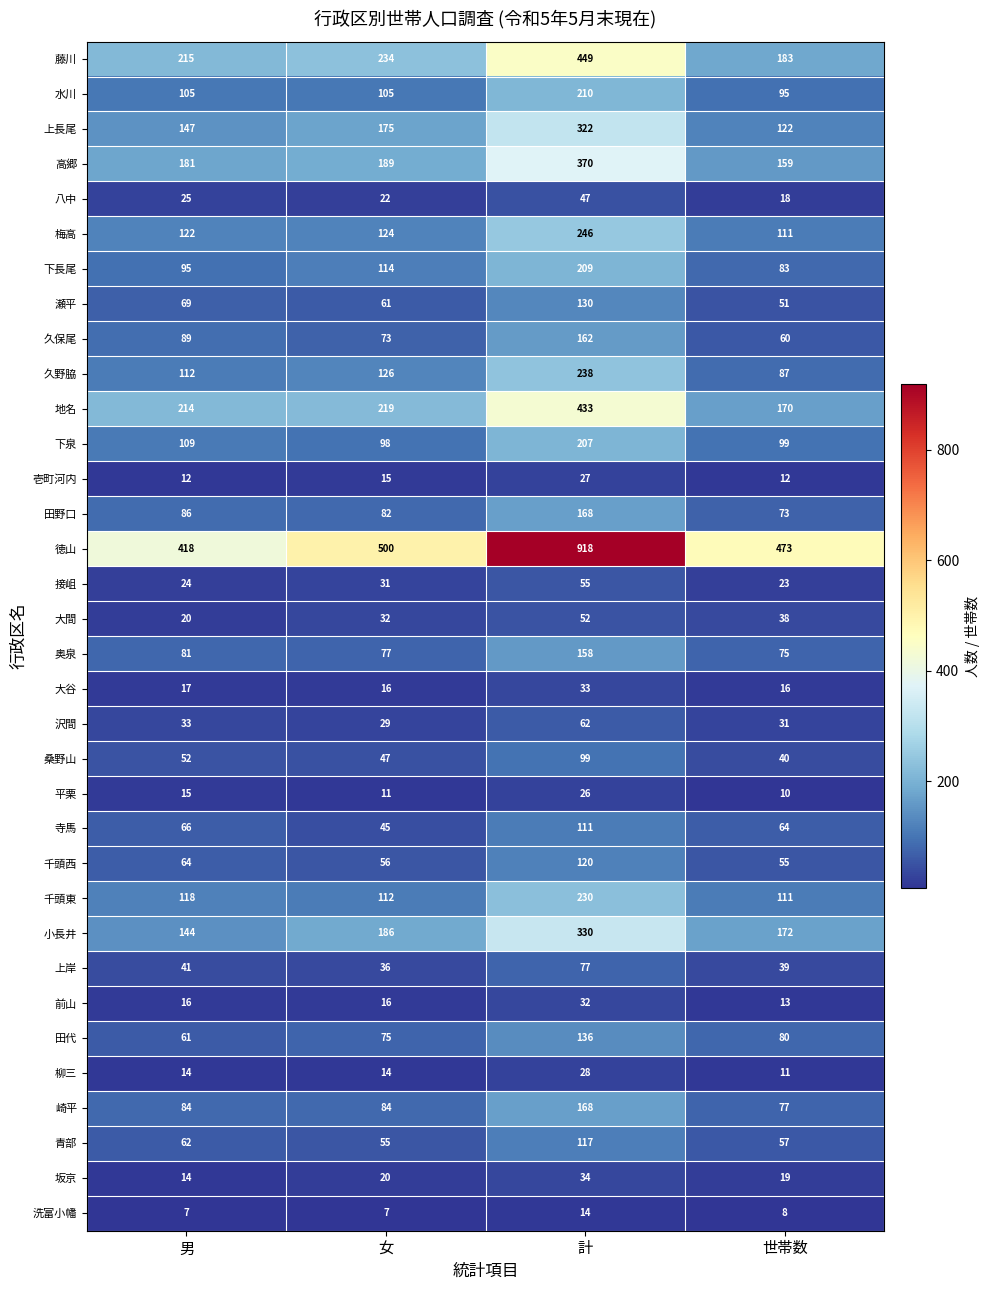

What is the total value across all series at 女?

3086